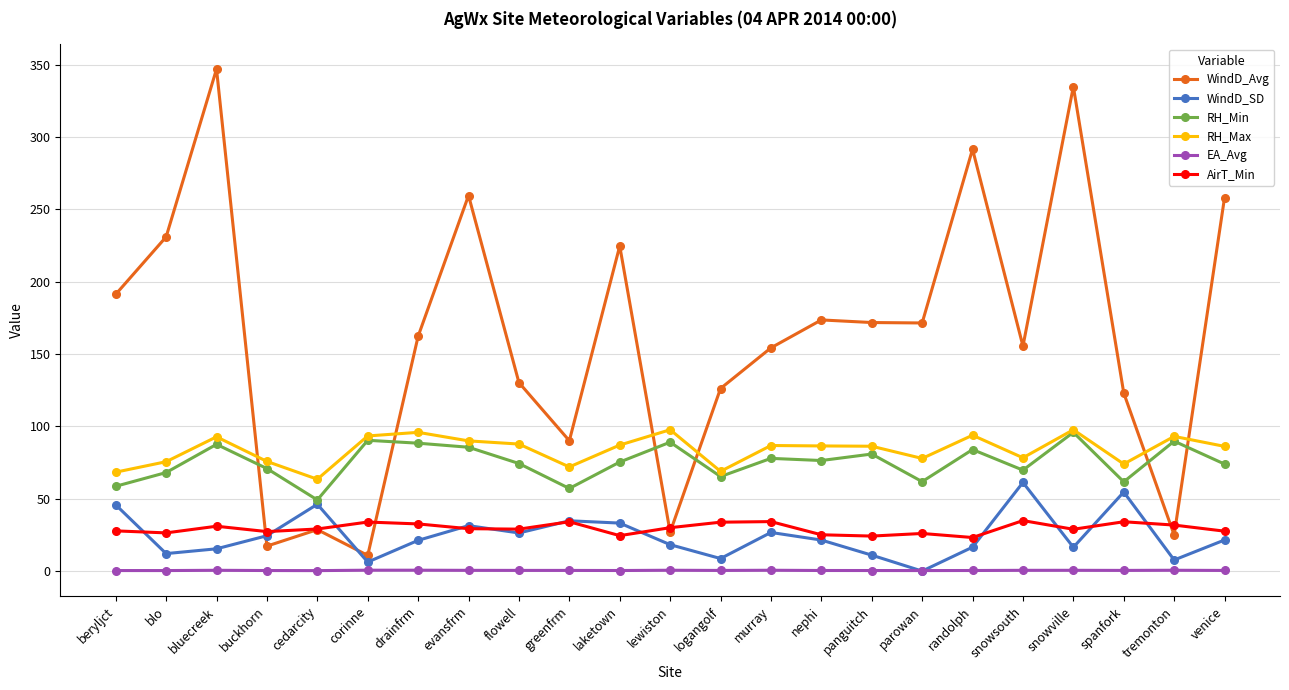

What is the label of the 10th point from the right?

murray